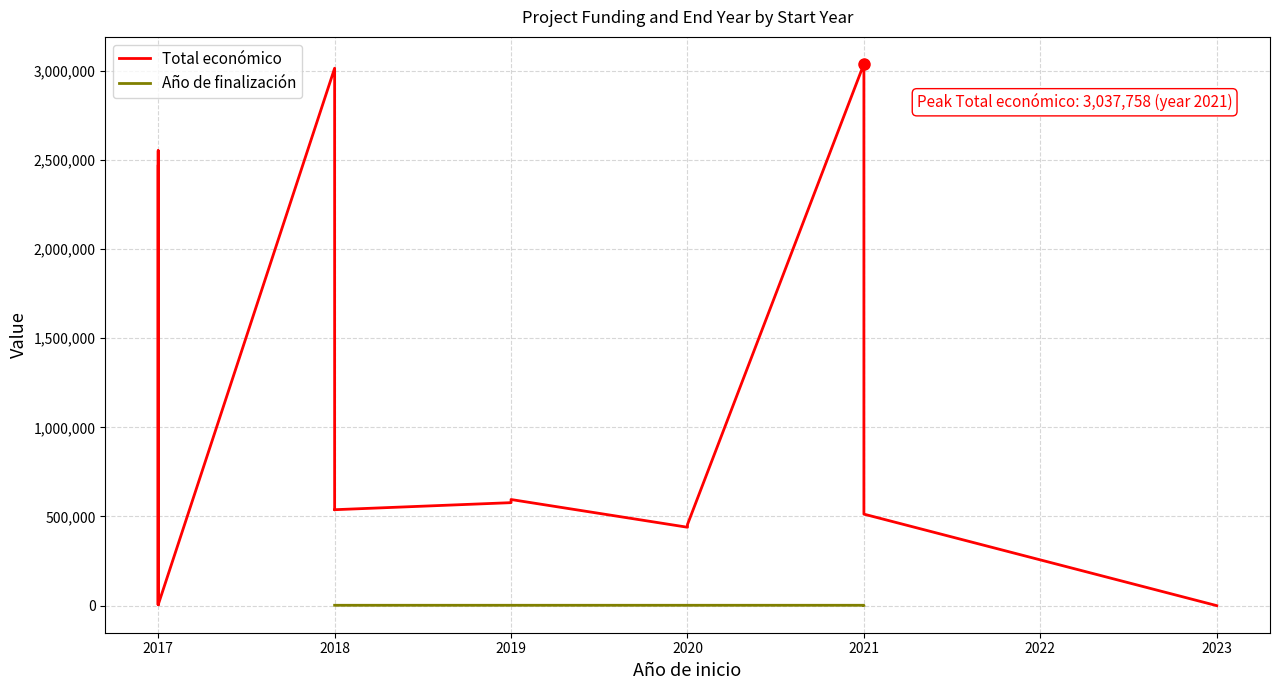

What is the total value across all series at 2021?

3039782.0